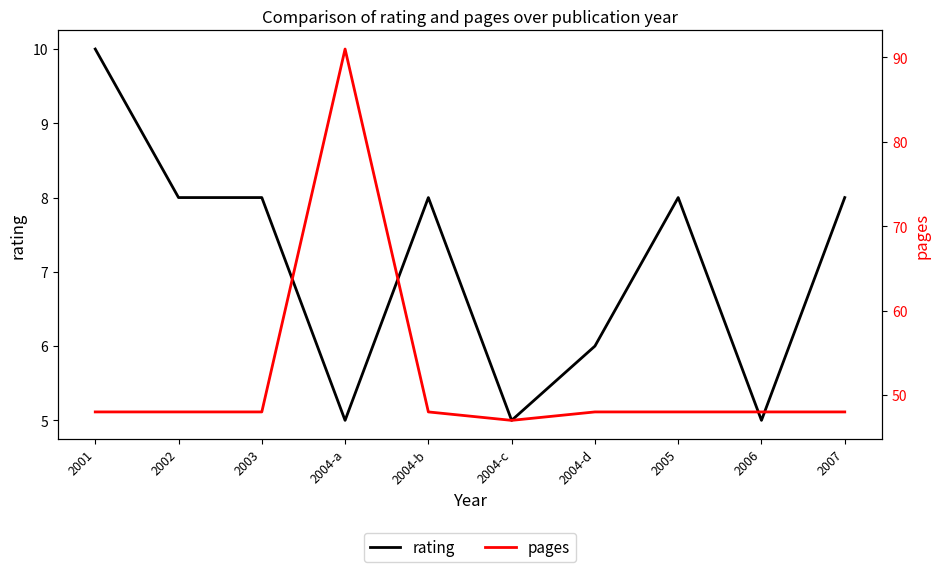

True or false: rating and pages cross at least once.

False